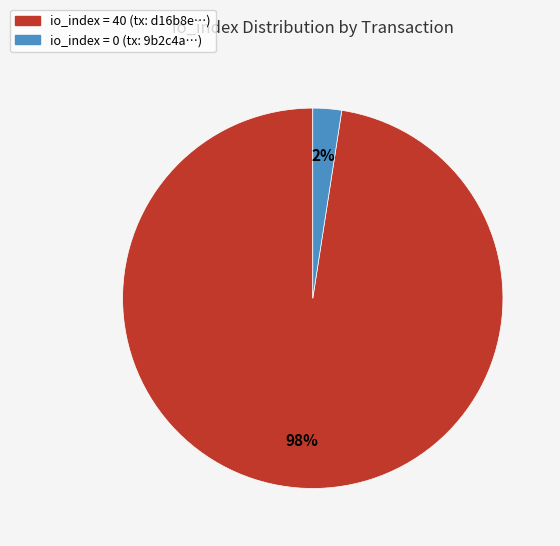

To the nearest percent, what is the average slice percentage?

50%